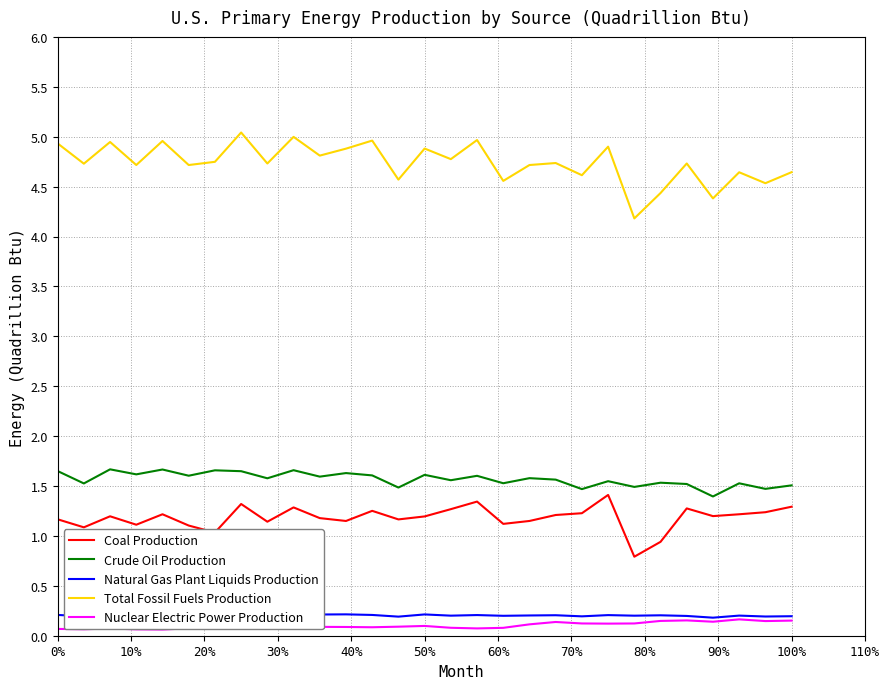

The Nuclear Electric Power Production series shows 0.1 at 50%. True or false?

True